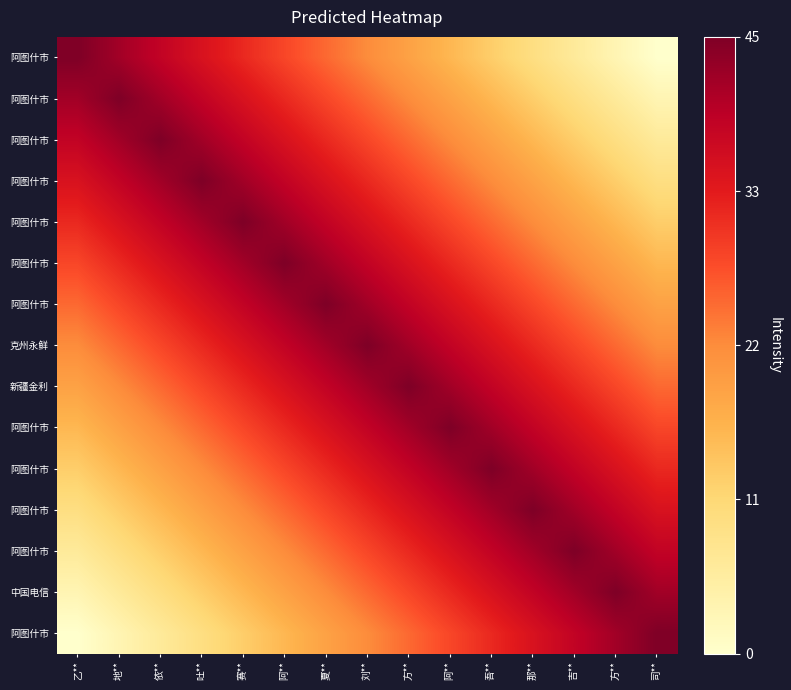

At how many categories does at least one series exceed 2?

15